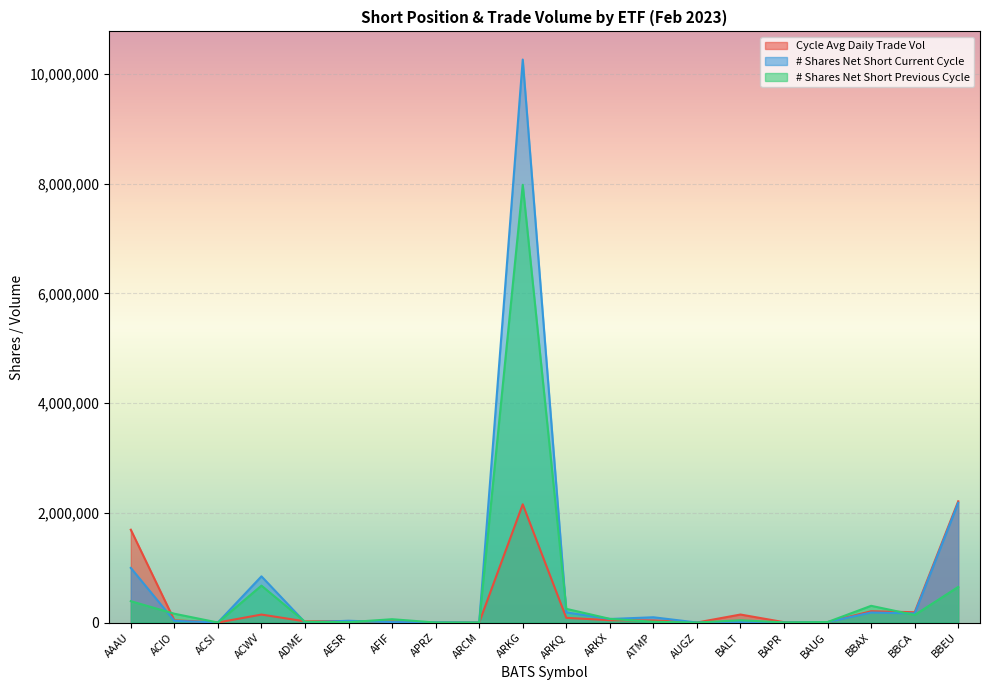

What is the greatest value displayed?

10262584